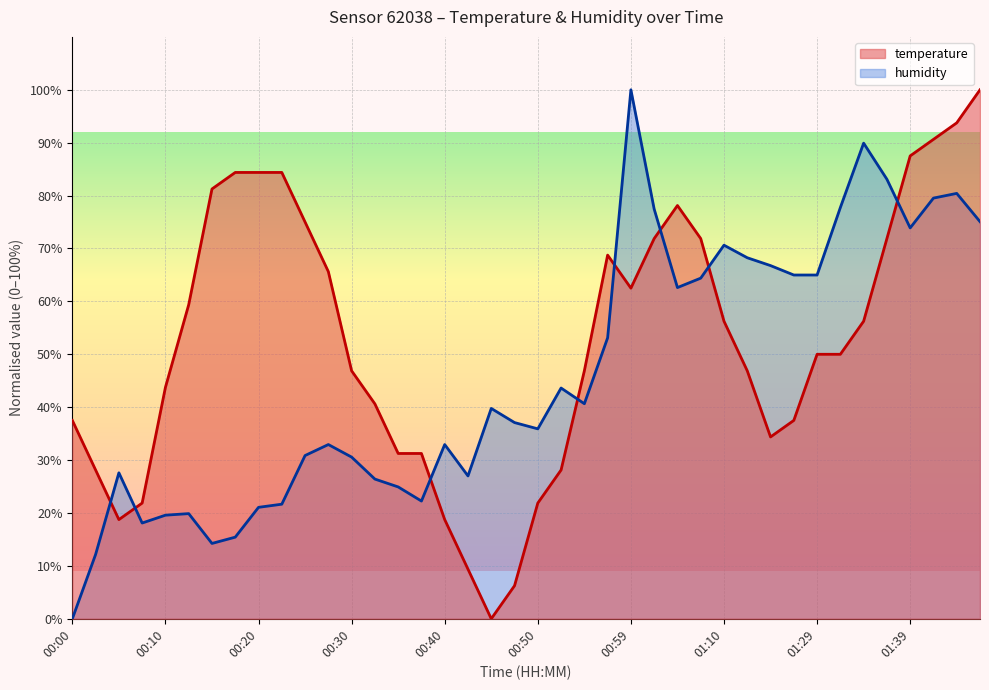

Is it true that temperature equals 46.9 at 00:54?

True